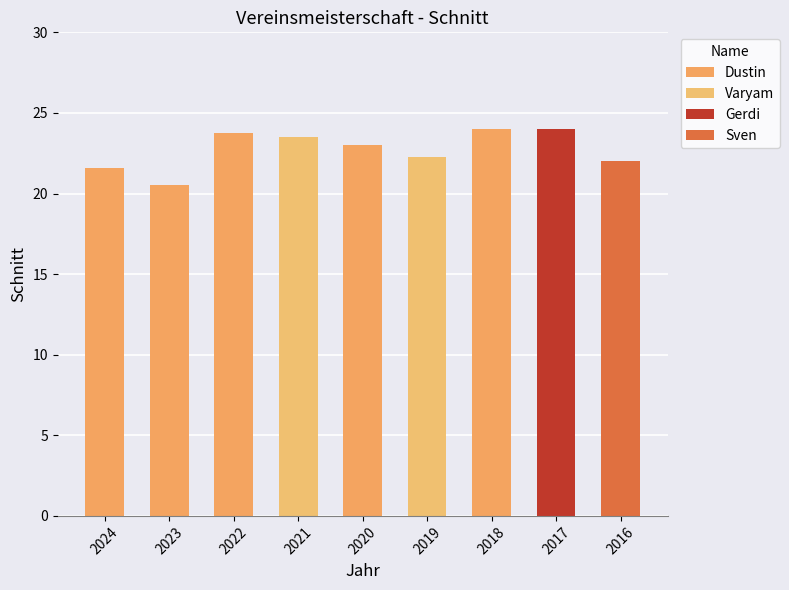

Is it true that the value at 2017 is 33.0?

False